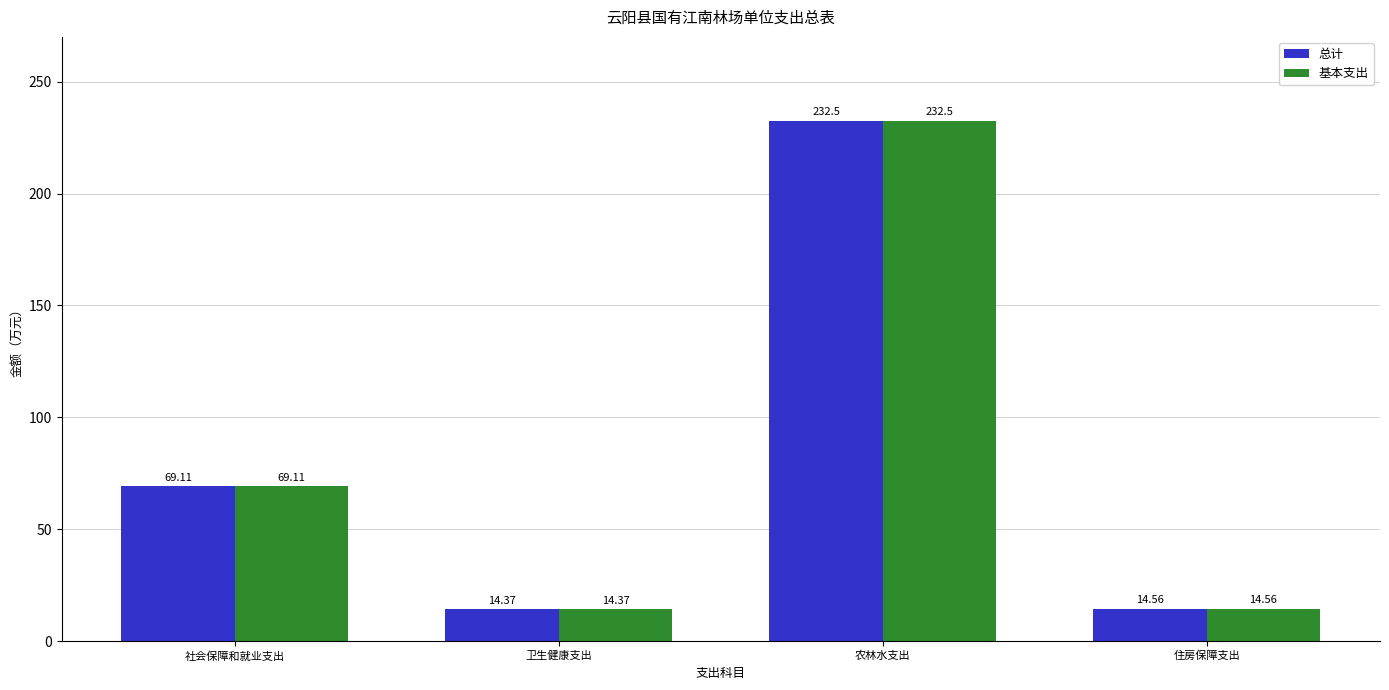

What is the label of the 4th bar from the right?

社会保障和就业支出